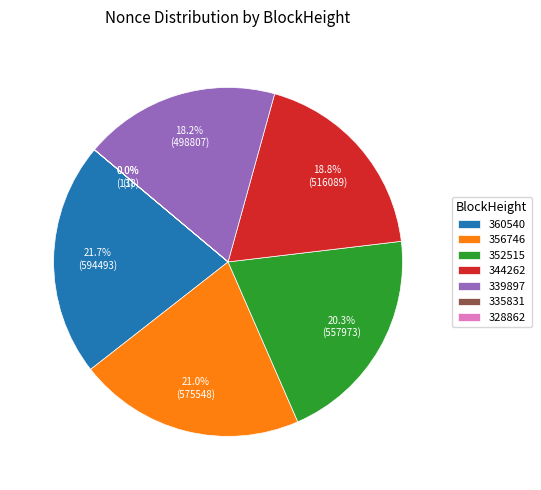

Which category has the biggest portion of the pie?

360540